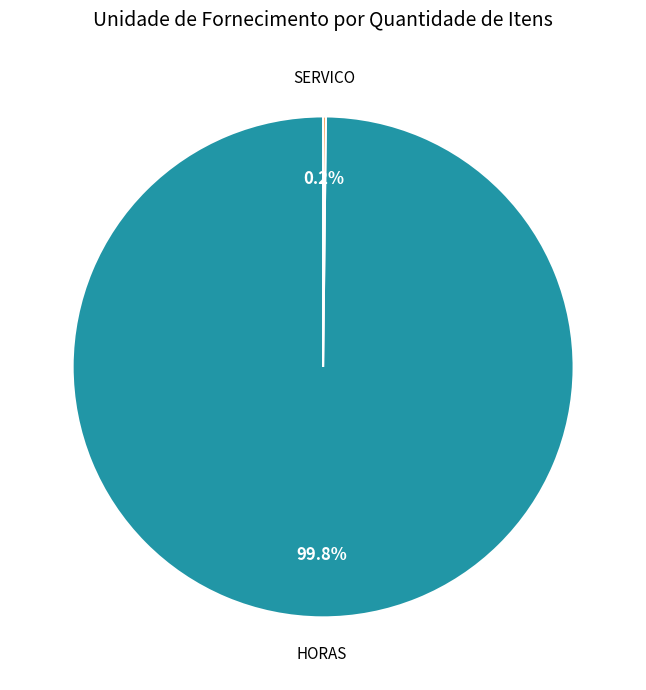

To the nearest percent, what is the average slice percentage?

50%